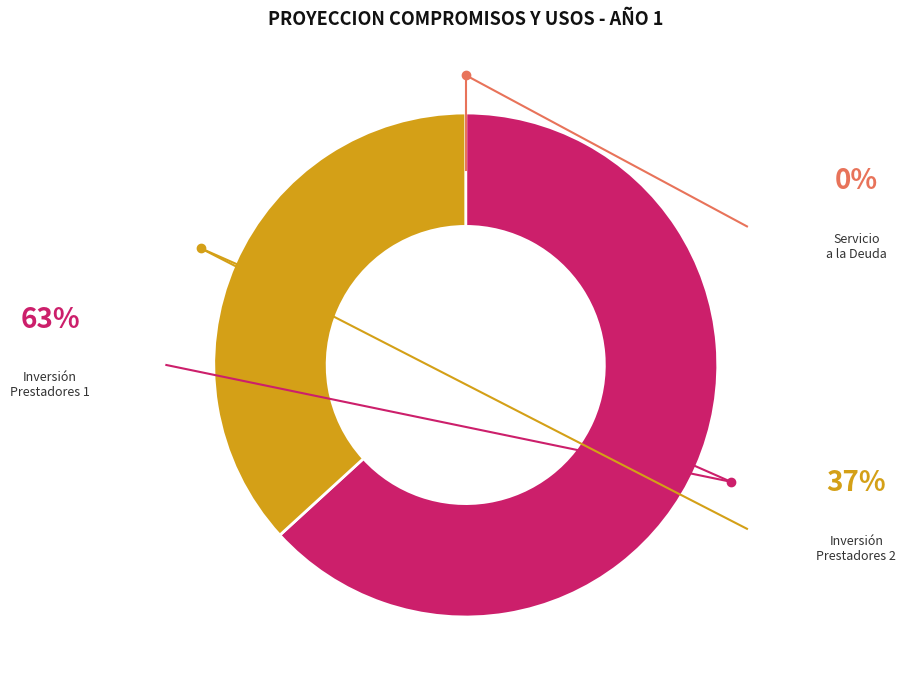

Is there any slice that represents more than half of the pie?

Yes